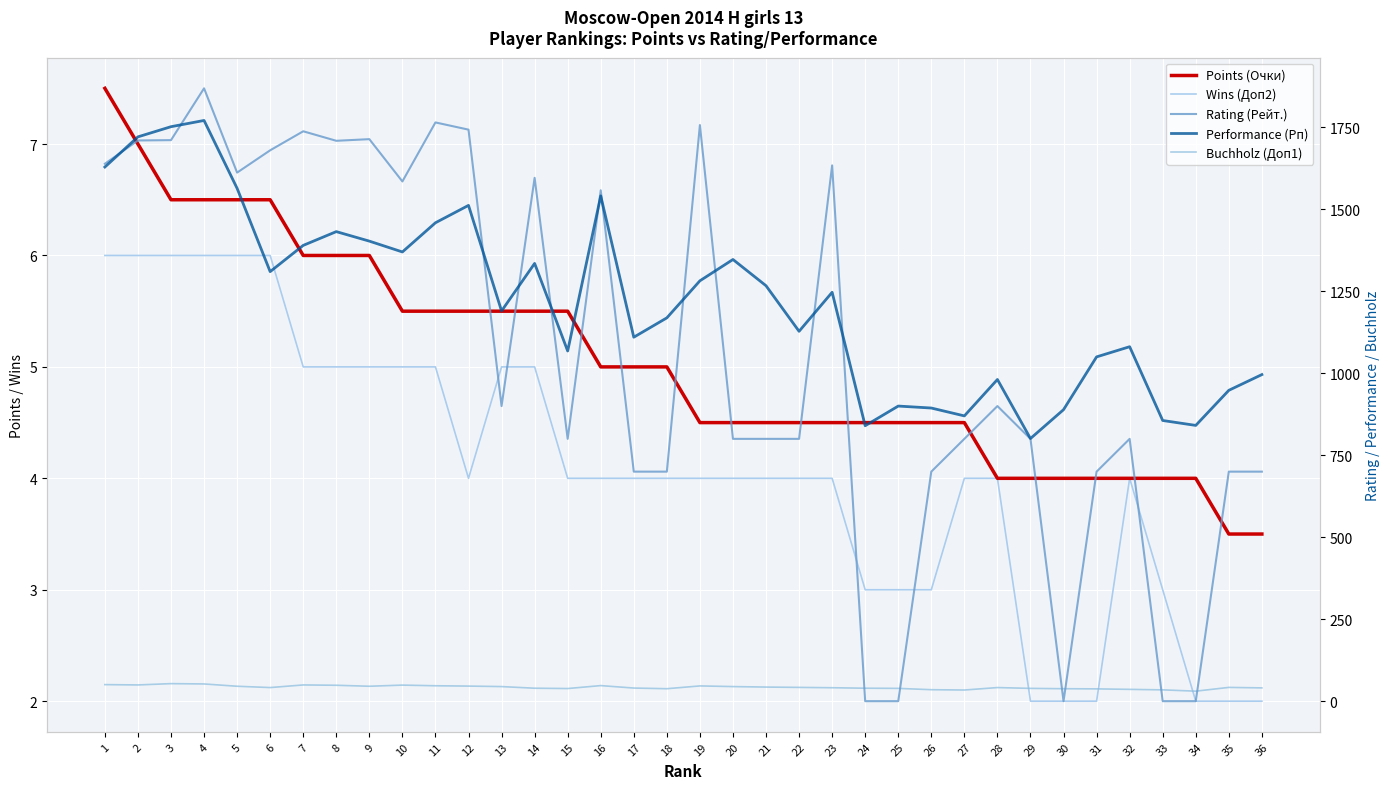

Rank the series at 35 from lowest to highest value.

Wins (Доп2), Points (Очки), Buchholz (Доп1), Rating (Рейт.), Performance (Рп)